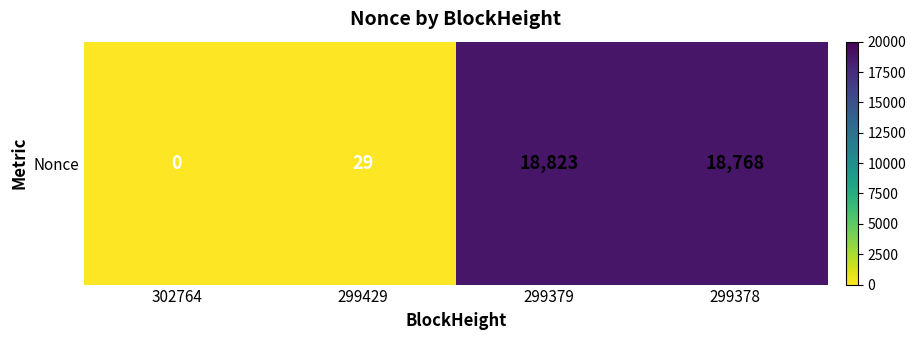

At which label is the value closest to 9411?

299378